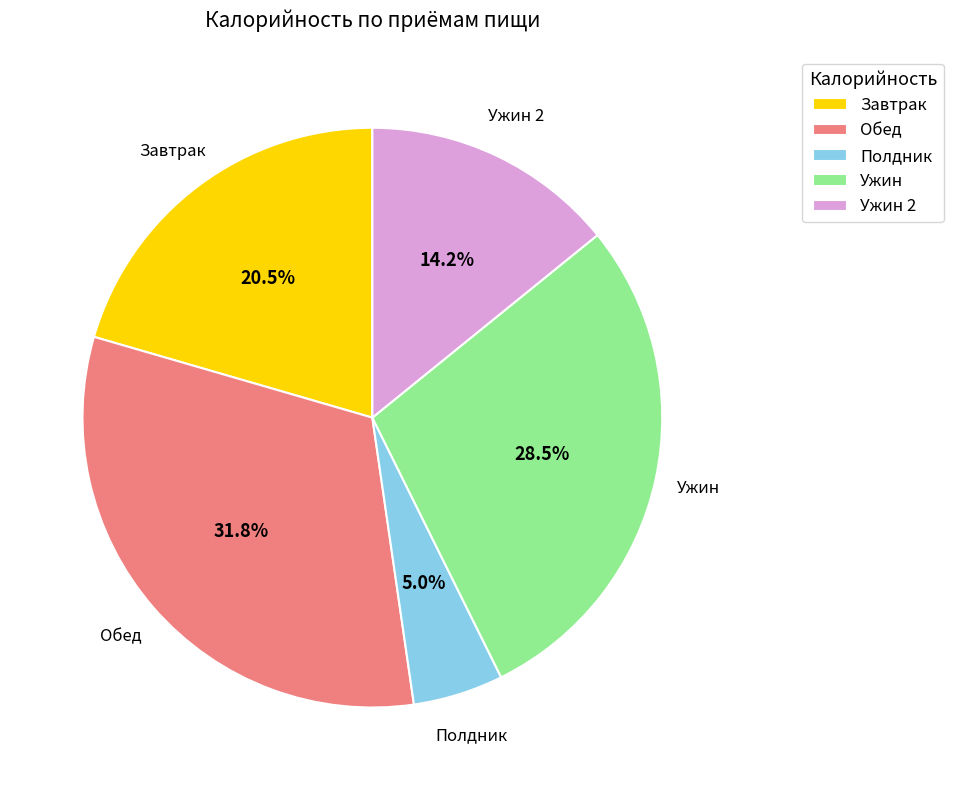

How many slices are in this pie chart?

5